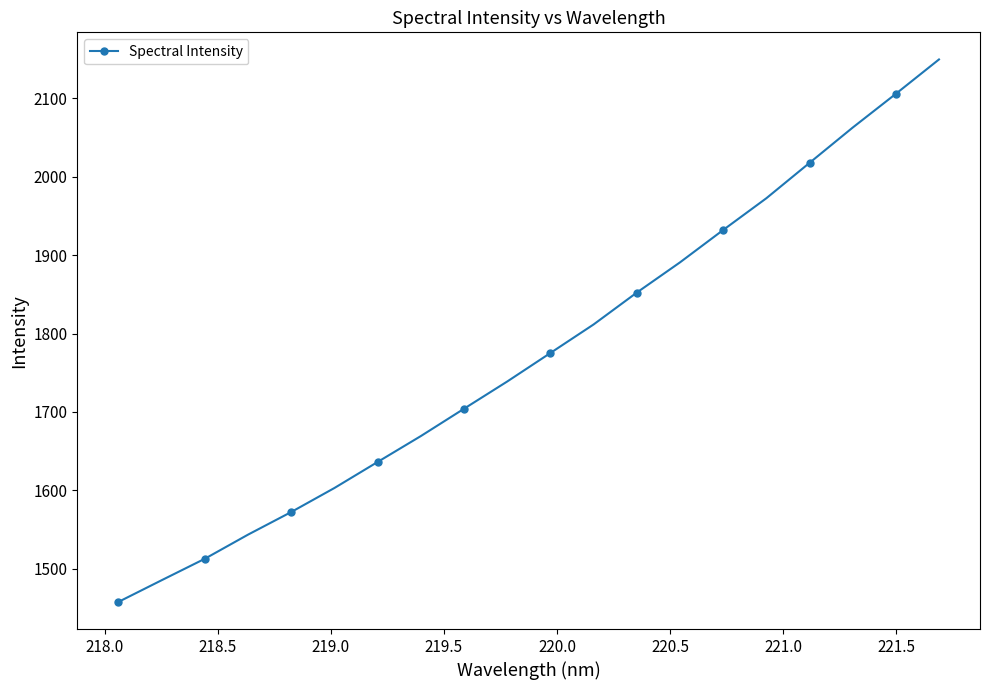

How many lines are shown in the chart?

1